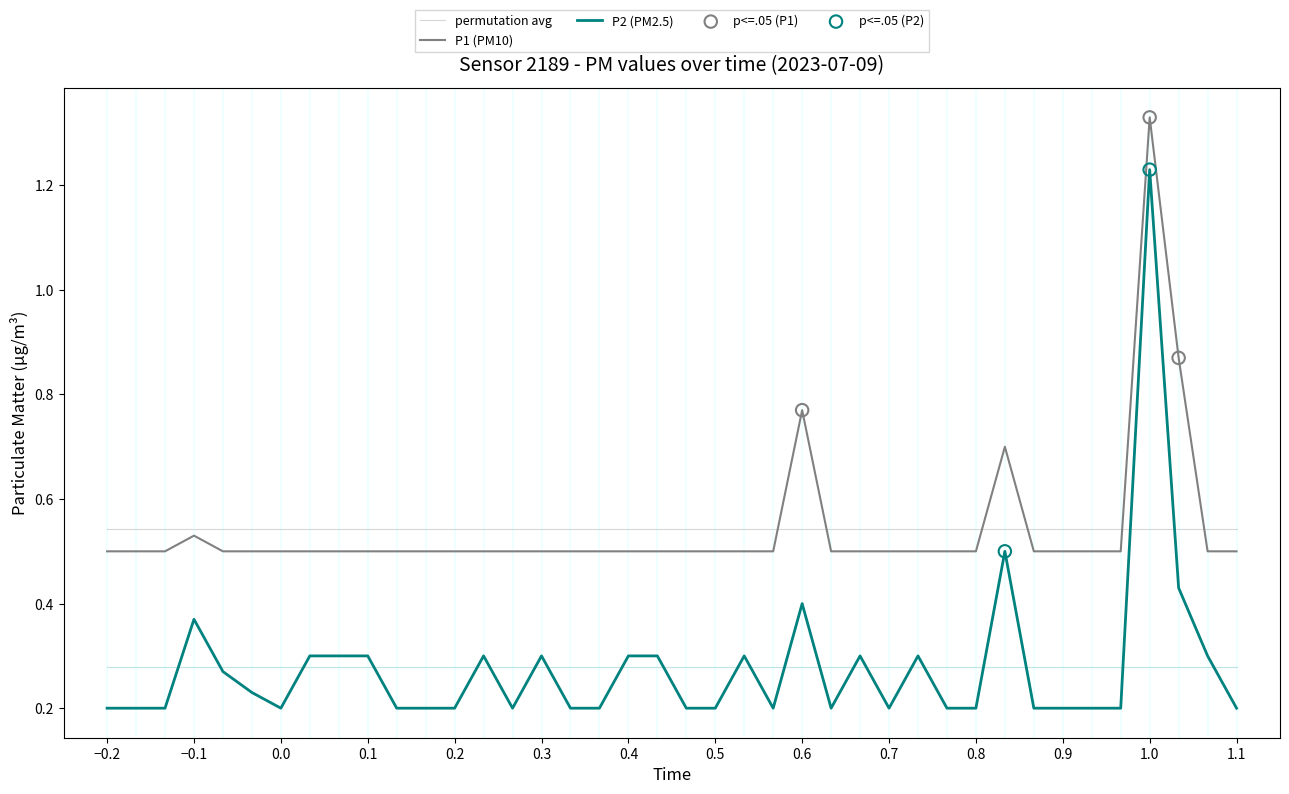

Which series has the largest range (max minus min)?

P2 (PM2.5)